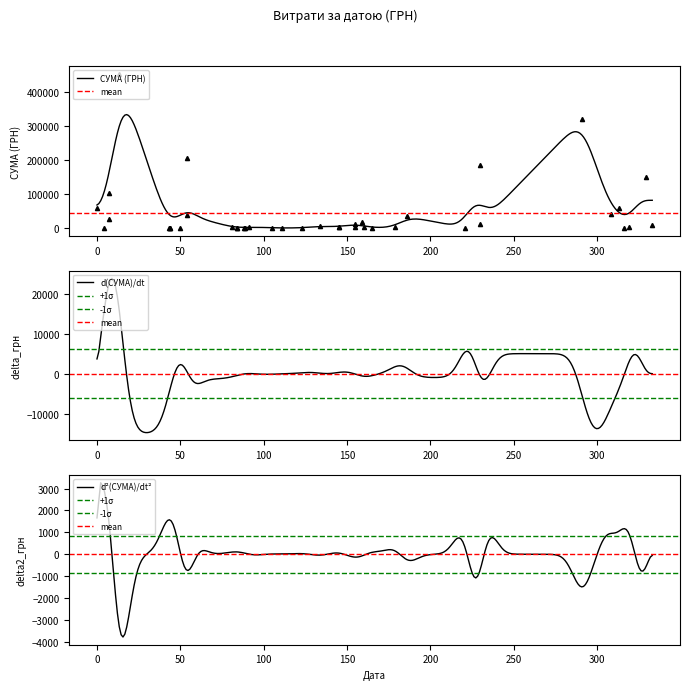

How many points are higher than both their immediate neighbors (excluding endpoints)?

9